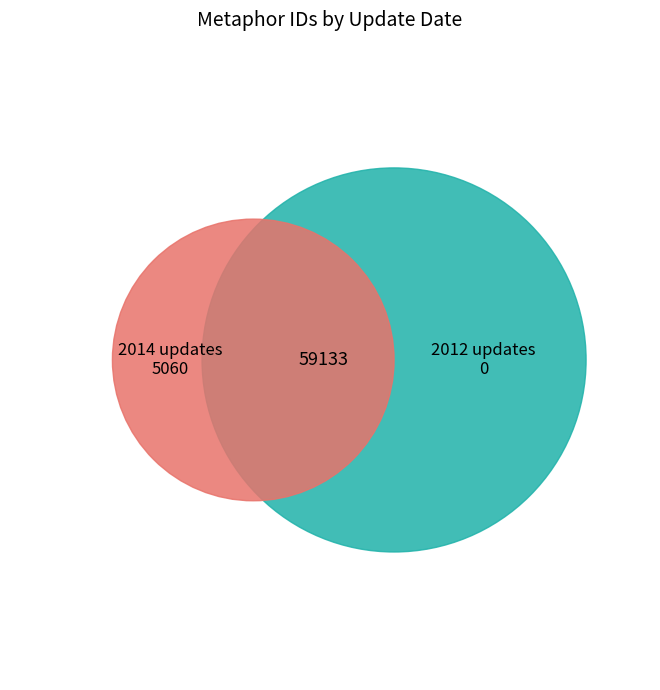

True or false: 2012-07-05 13:37:34 UTC accounts for 24% of the total.

False